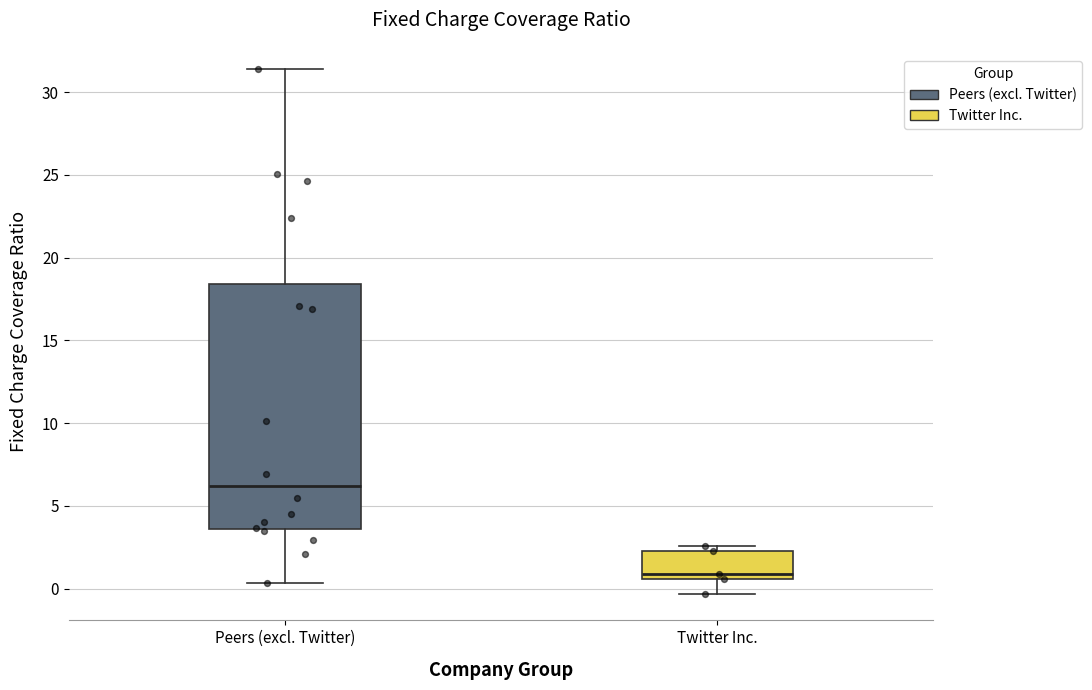

Reading left to right, read every box against the y-axis: the position of its median line, the range the box covers, and the ends of its whiskers. The values are not printed on the chart, so give them approximately, as read against the axis.

Peers (excl. Twitter): median 6.0, box 3.5 to 18.5, whiskers 0.5 to 31.5
Twitter Inc.: median 1.0, box 0.5 to 2.5, whiskers -0.5 to 2.5 (just above the box's upper edge)